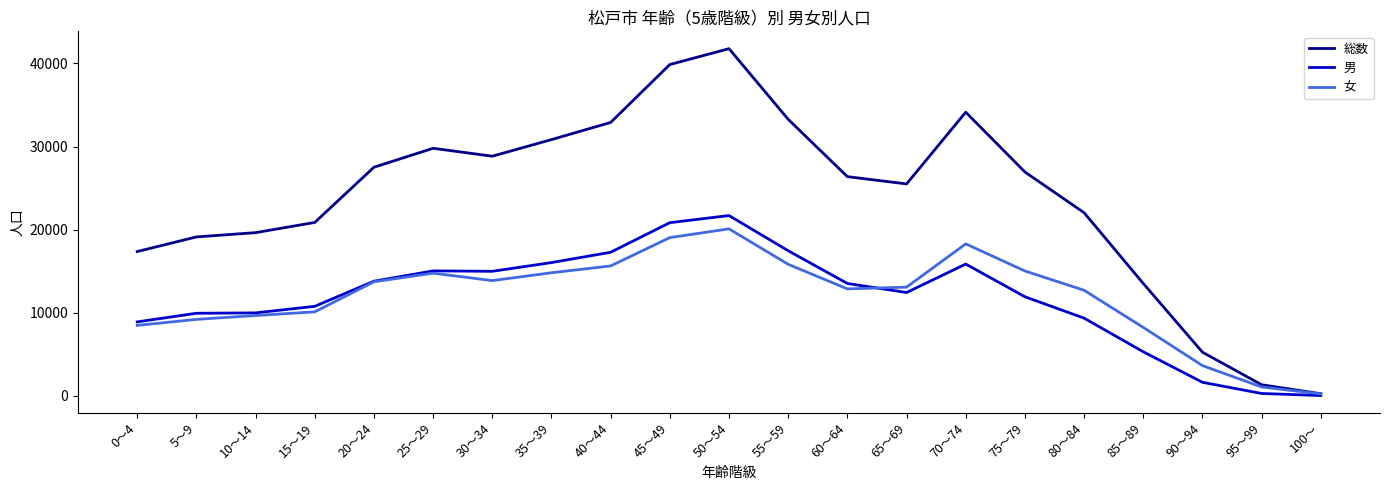

At which category is the sum across all series the highest?

50～54